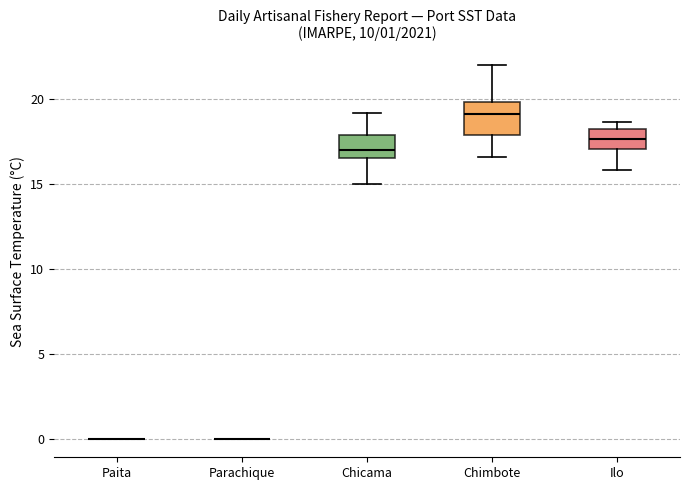

Comparing the boxes themselves (not the whiskers), which one is the tallest?

Chimbote